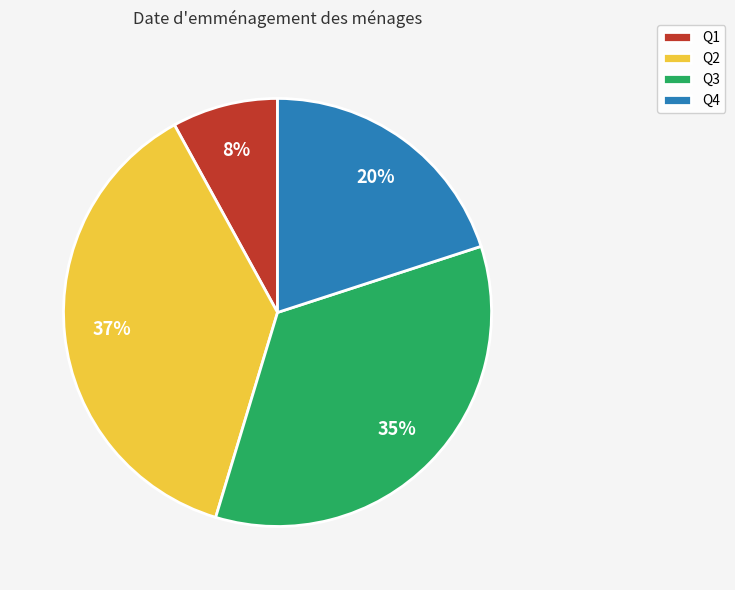

What percentage is the Q3 slice, to the nearest percent?

35%